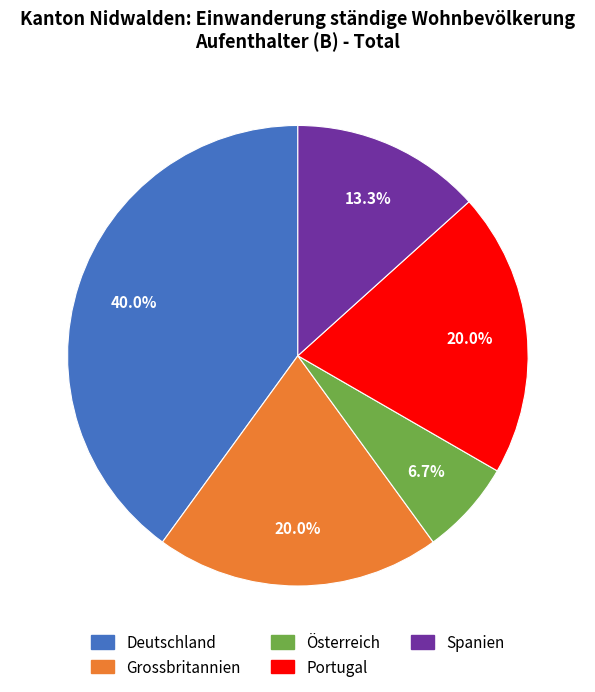

How many segments does this pie chart have?

5